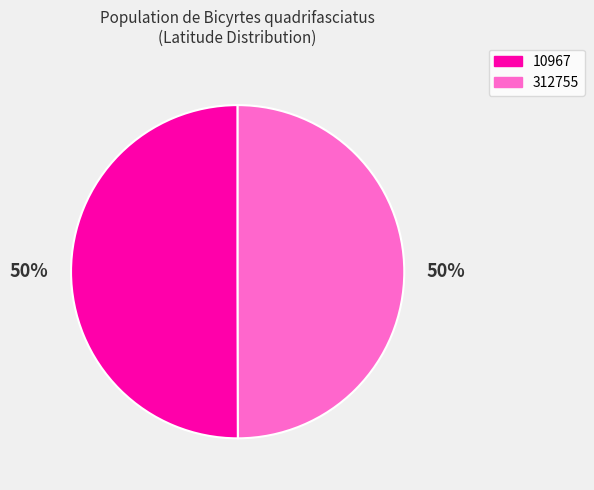

Combined, do 10967 and 312755 account for over 50%?

Yes